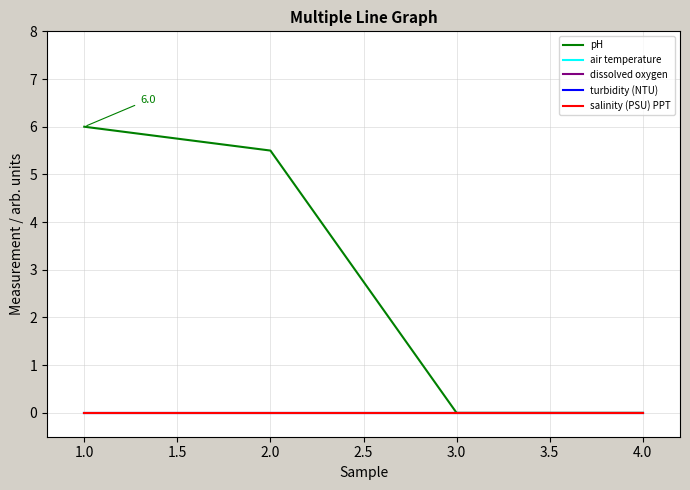

What is the greatest value displayed?

6.0